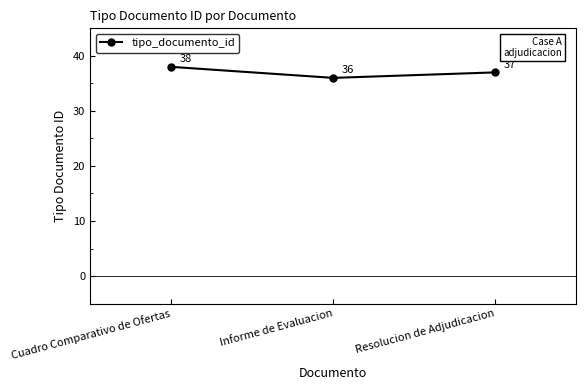

The chart shows a value of 38 at Cuadro Comparativo de Ofertas. True or false?

True